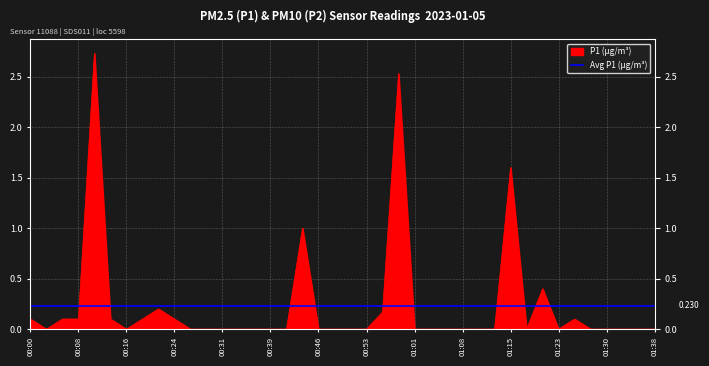

How many points are lower than both their immediate neighbors (excluding endpoints)?

4